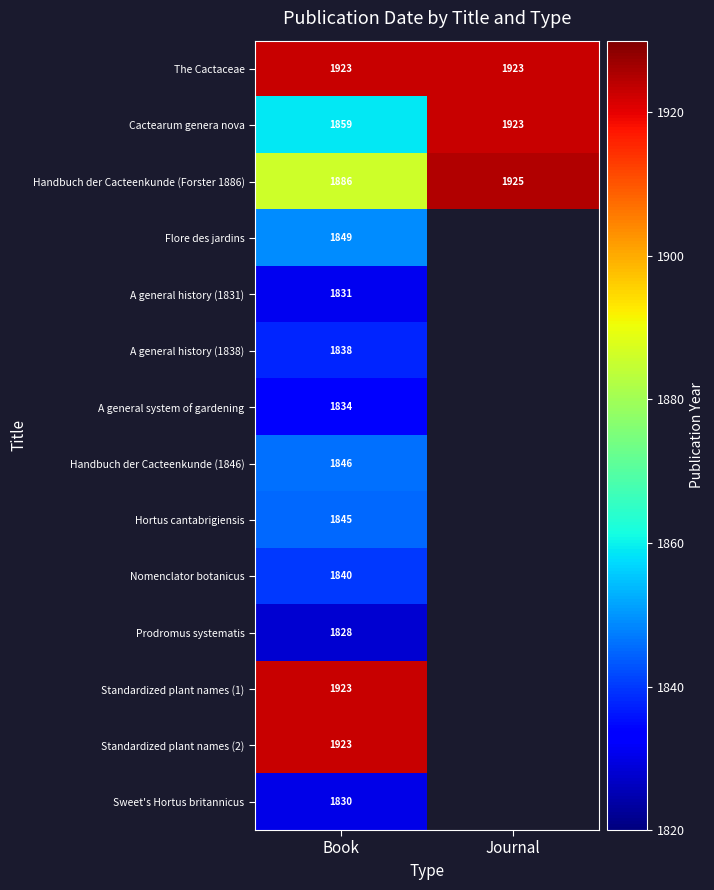

What is the sum of the The Cactaceae values at Book and Journal?

3846